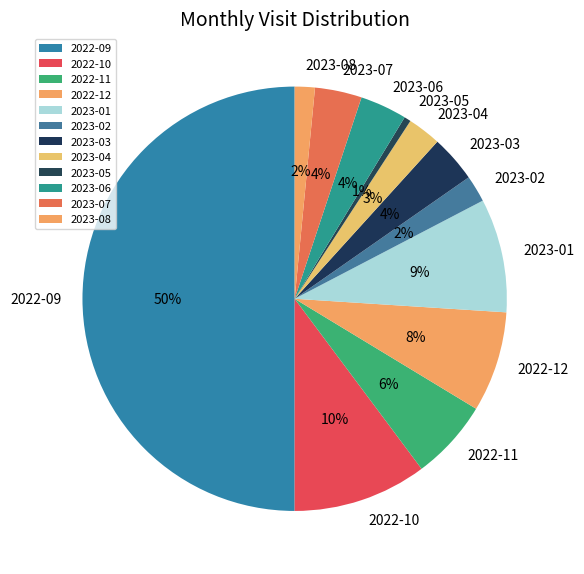

Does 2022-12 account for over 50% of the chart?

No